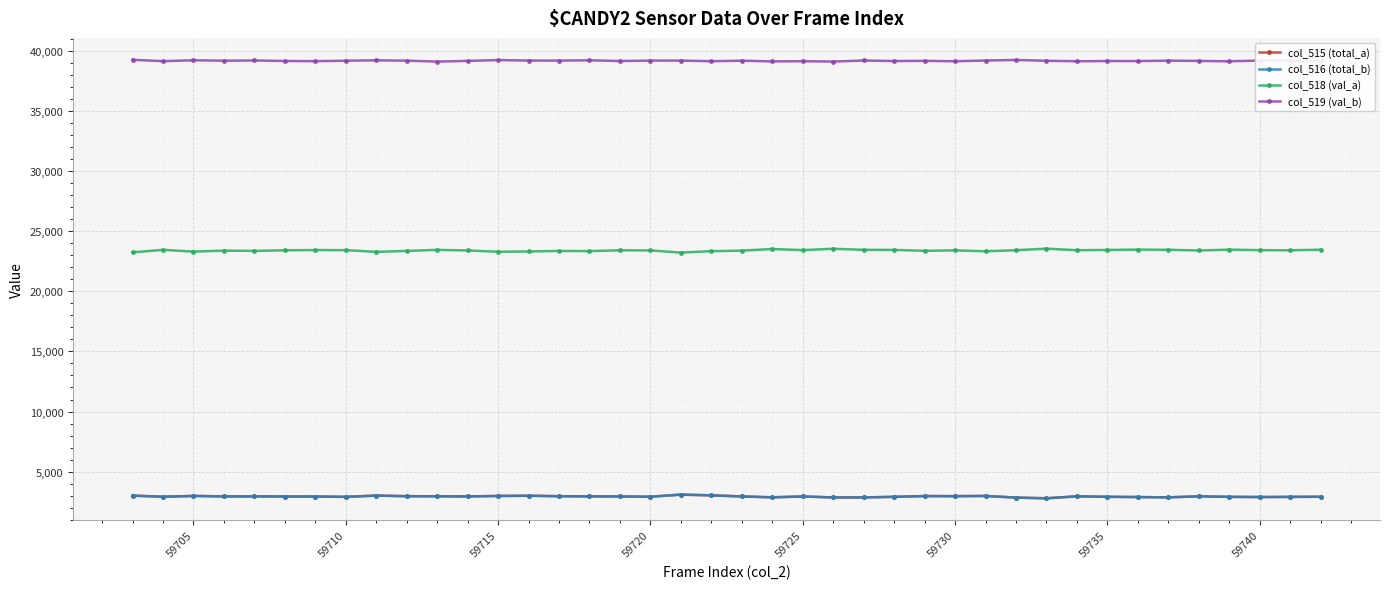

What is the smallest value displayed?

2771